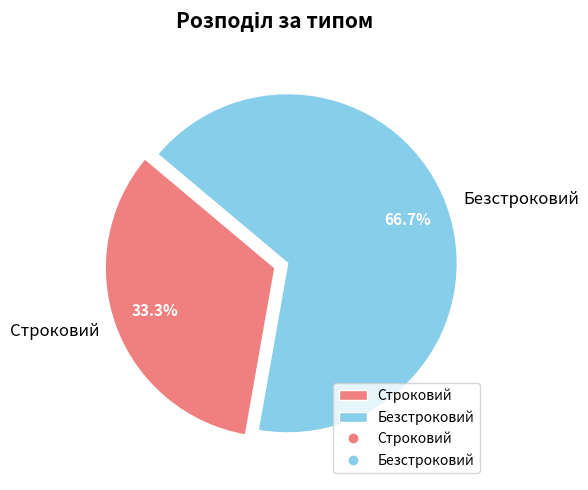

What is the majority slice?

Безстроковий